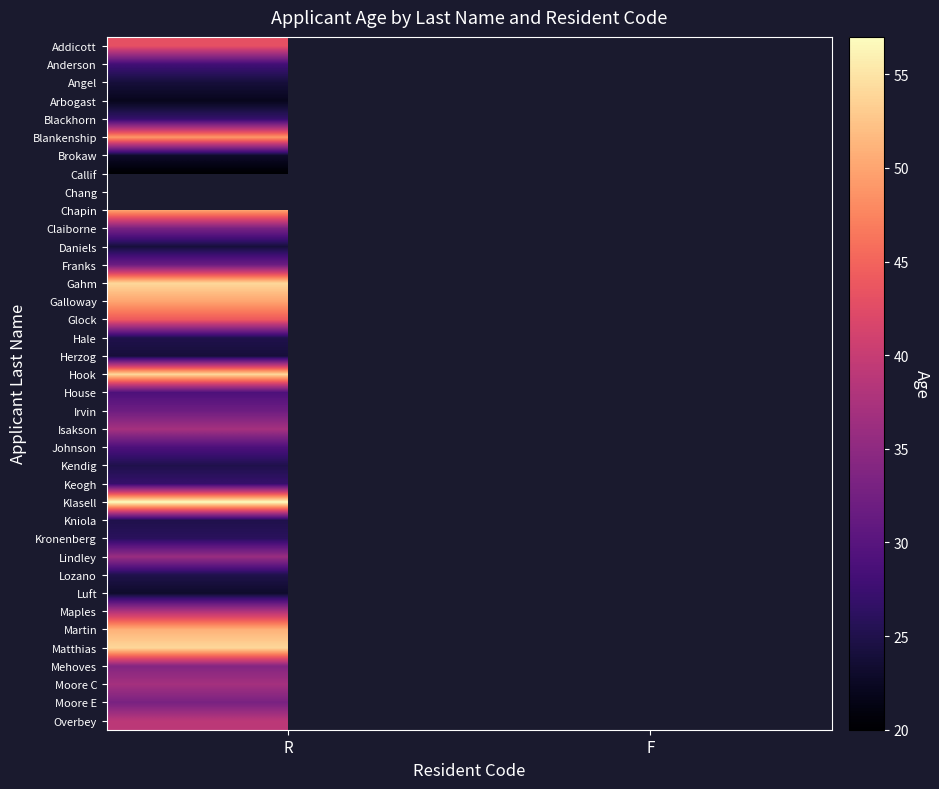

What is the minimum value for Gahm?

54.0